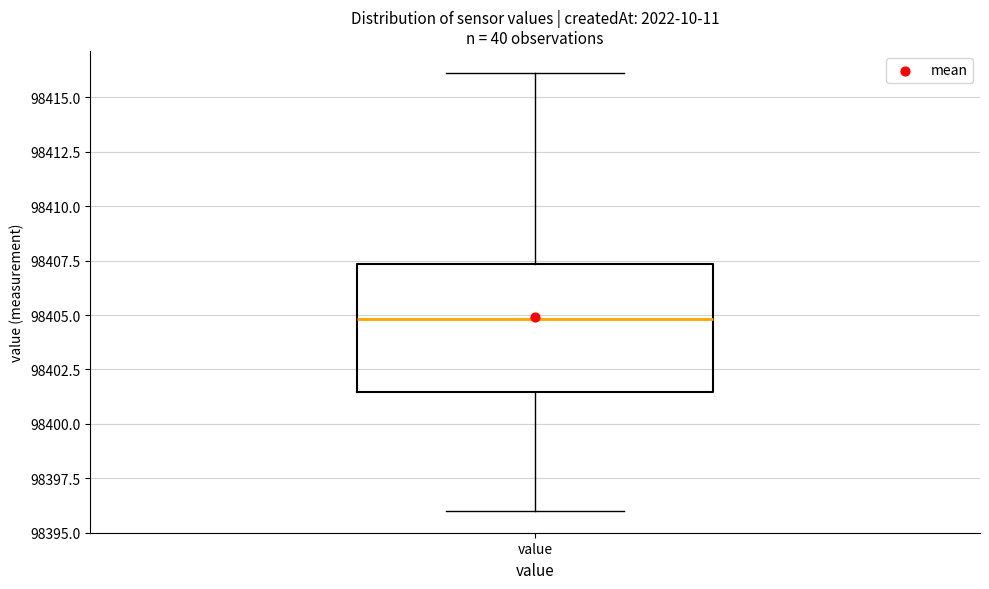

Read this box plot against the y-axis: the position of the median line, the range covered by the box, and the ends of both whiskers. The values are not printed on the chart, so give them approximately, as read against the axis.

median 98405.0, box 98401.5 to 98407.5, whiskers 98396.0 to 98416.0